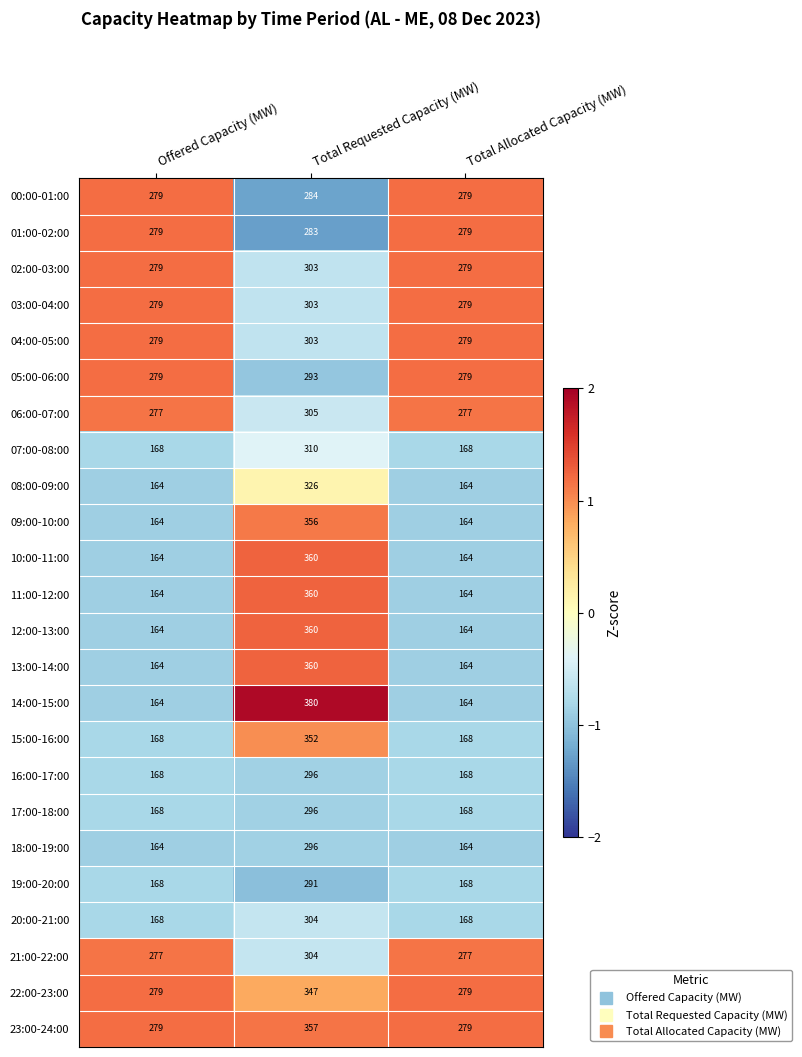

Which category has the highest value across all series?

Total Requested Capacity (MW)